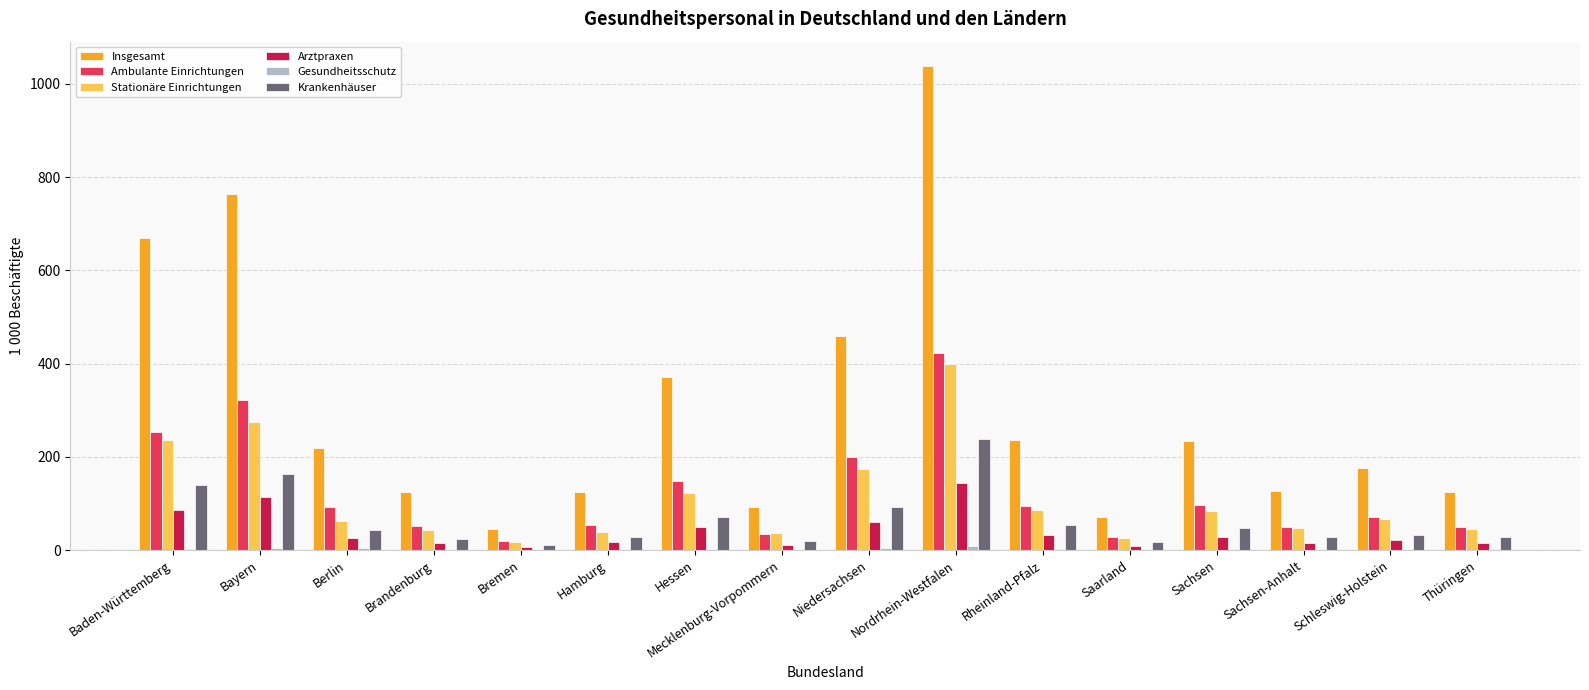

At which category is the sum across all series the highest?

Nordrhein-Westfalen